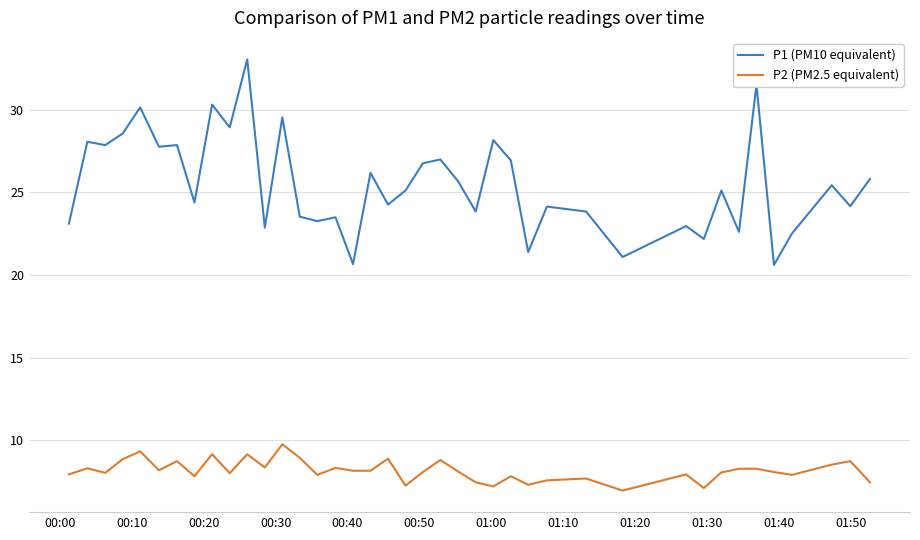

True or false: P1 (PM10 equivalent) and P2 (PM2.5 equivalent) intersect in this chart.

False